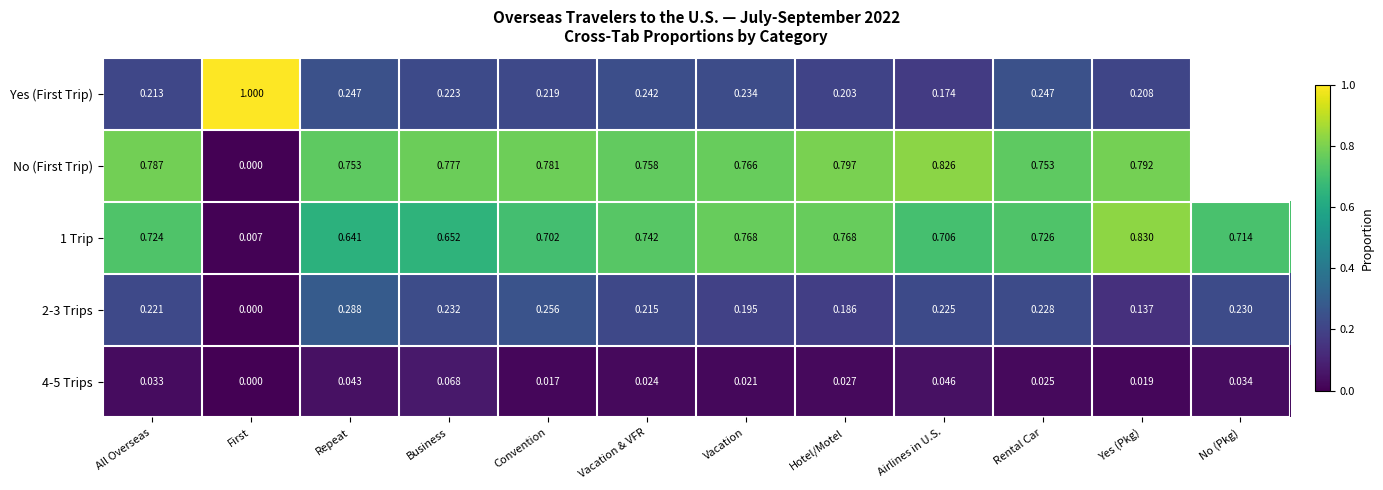

What is the total value across all series at Hotel/Motel?

2.0